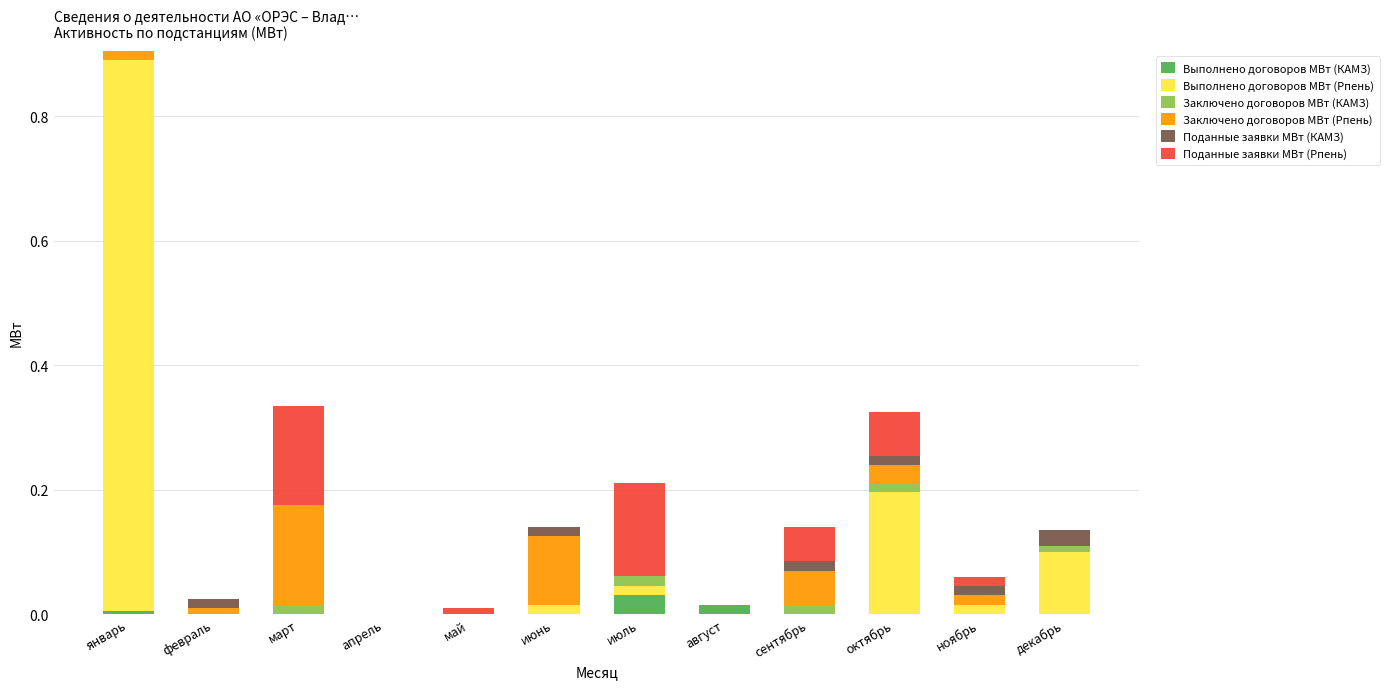

At which category is the sum across all series the highest?

январь